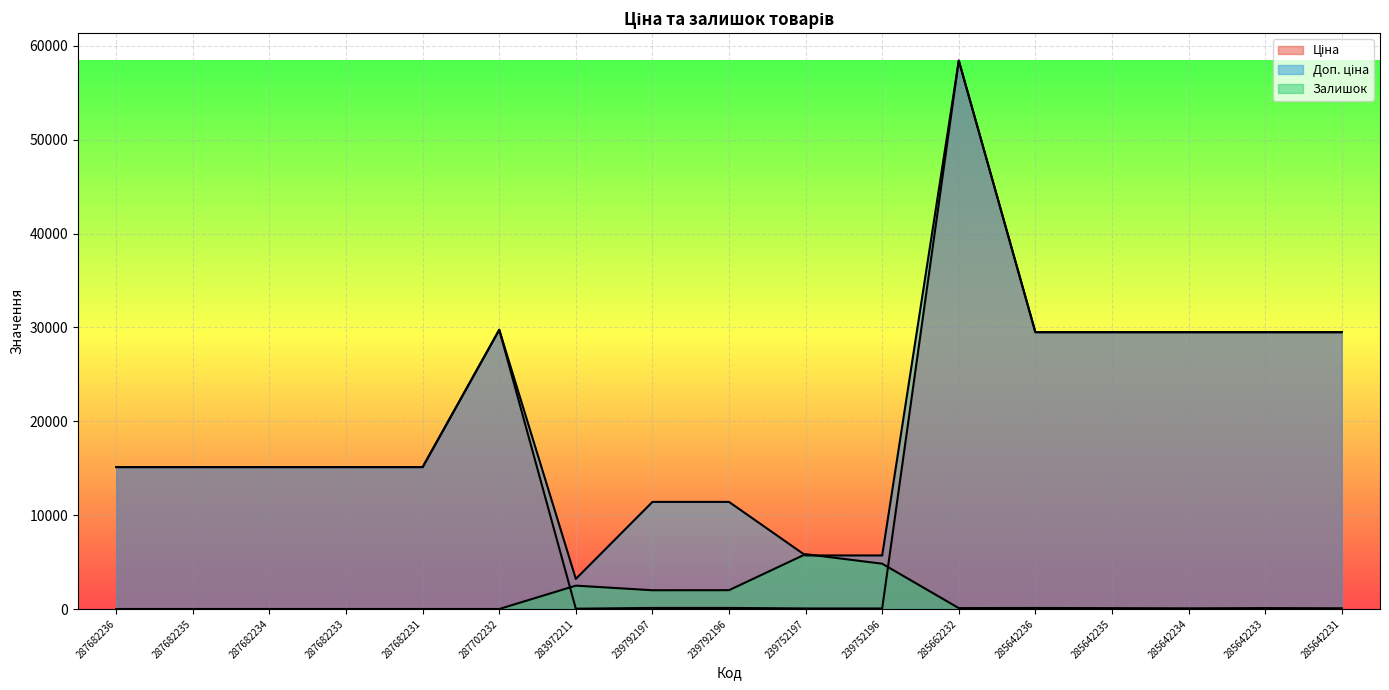

Which series has the largest range (max minus min)?

Ціна